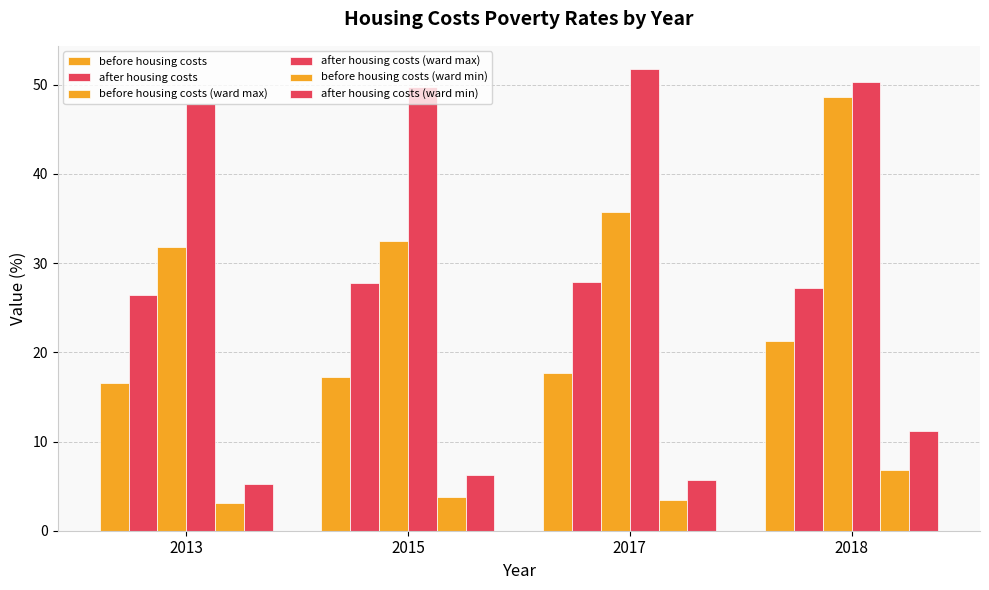

Are the bars grouped side by side (vs. stacked)?

Yes